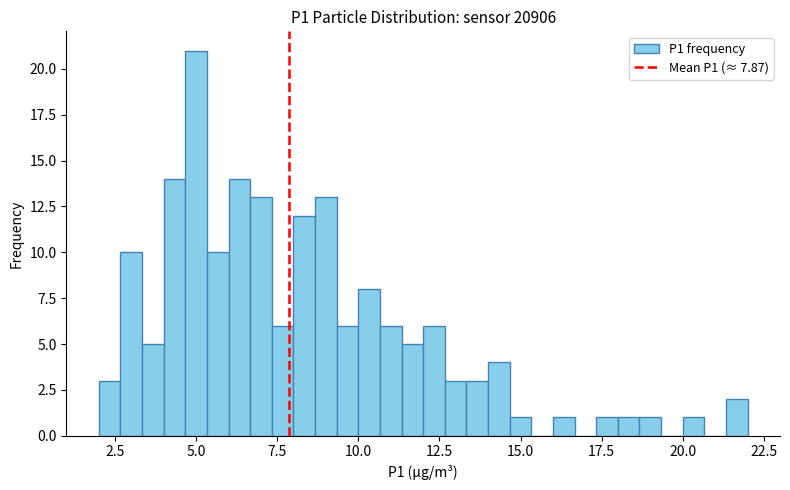

Around what value on the x-axis is the tallest bar? Give the approximate position of its centre, as read against the axis.

5.0